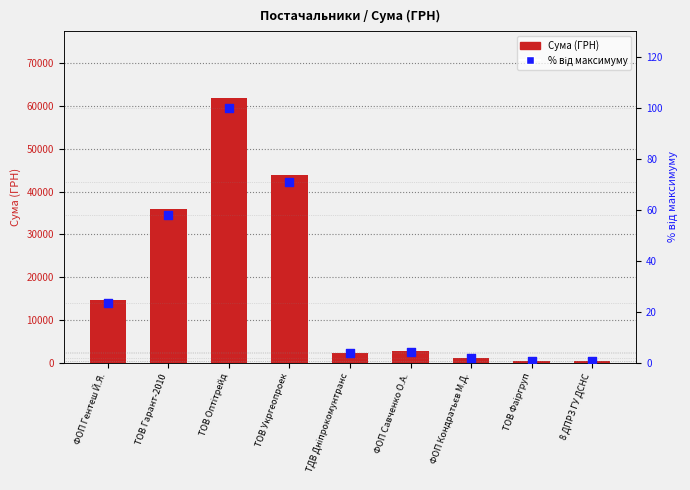

Which series has the largest total across all categories?

Сума (ГРН)